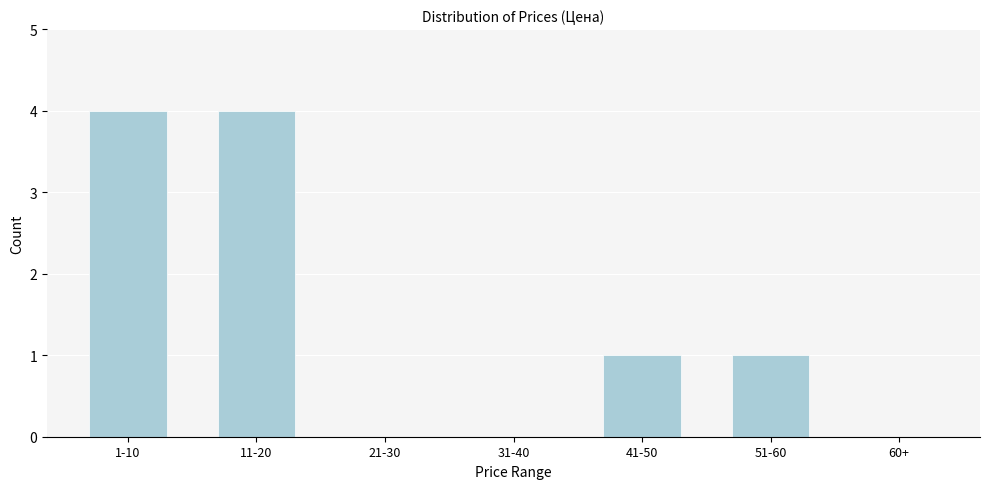

Reading left to right, what are all the values shown in this chart?

1-10=4	11-20=4	21-30=0	31-40=0	41-50=1	51-60=1	60+=0